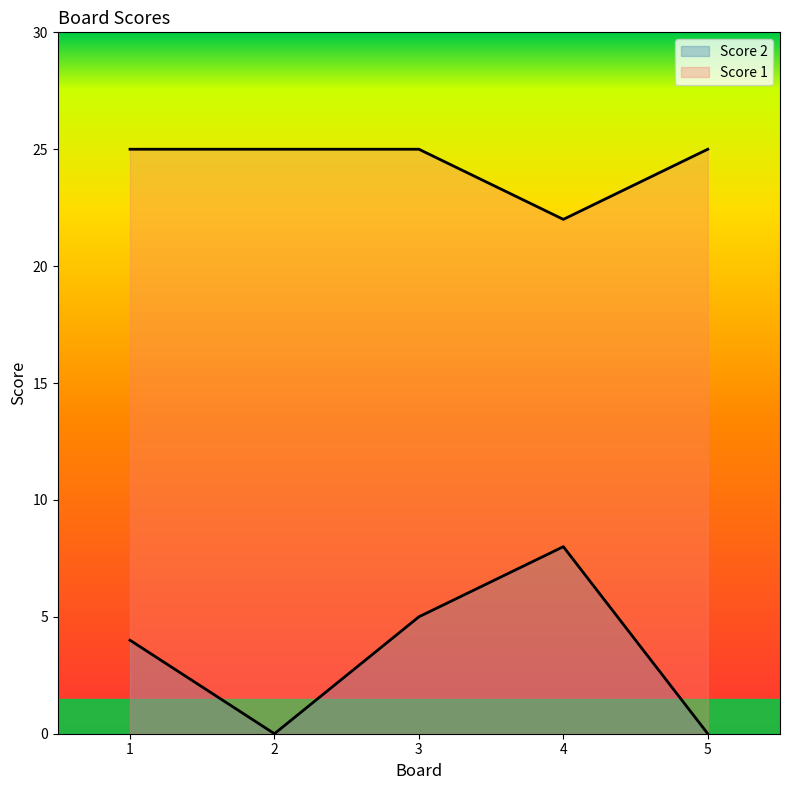

At which category is the sum across all series the highest?

3